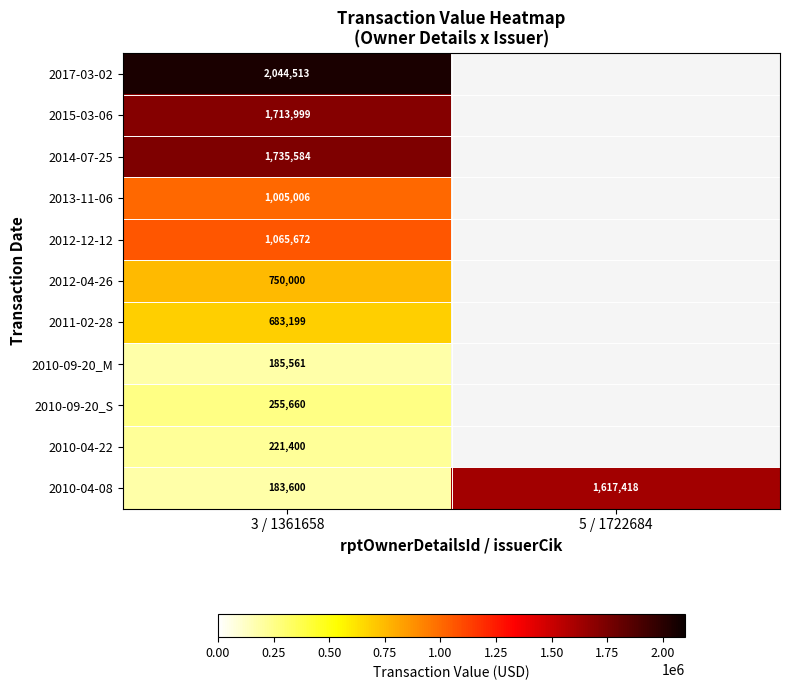

At which category is the sum across all series the highest?

3 / 1361658